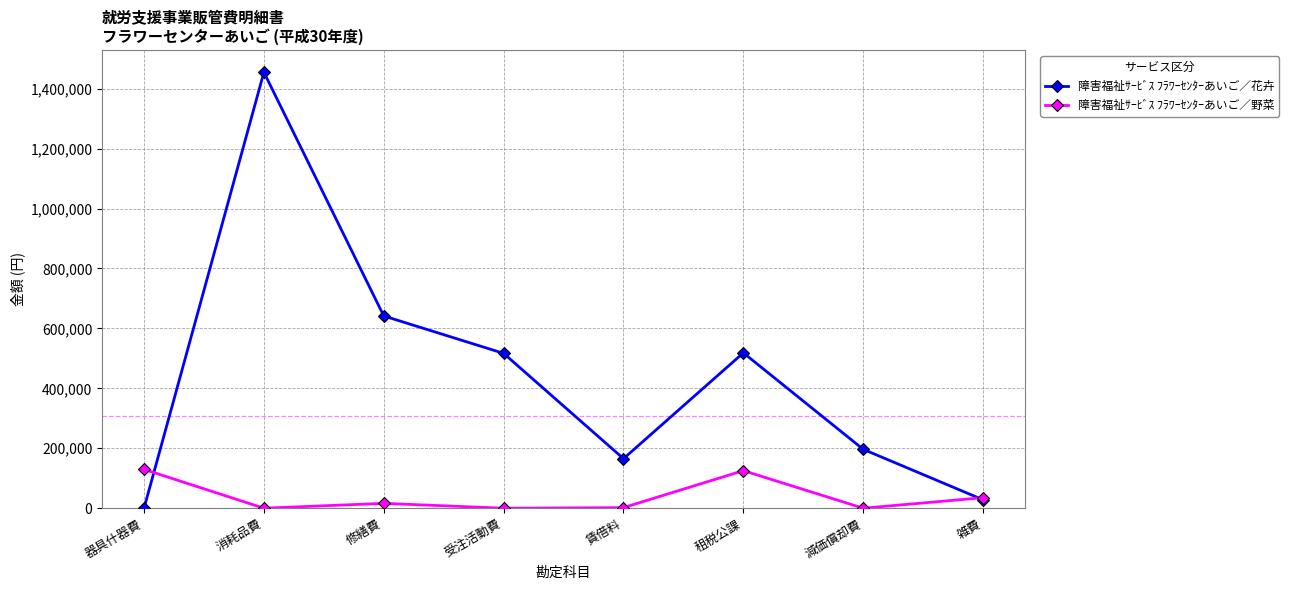

Rank the series at 租税公課 from lowest to highest value.

障害福祉ｻｰﾋﾞｽ ﾌﾗﾜｰｾﾝﾀｰあいご／野菜, 障害福祉ｻｰﾋﾞｽ ﾌﾗﾜｰｾﾝﾀｰあいご／花卉